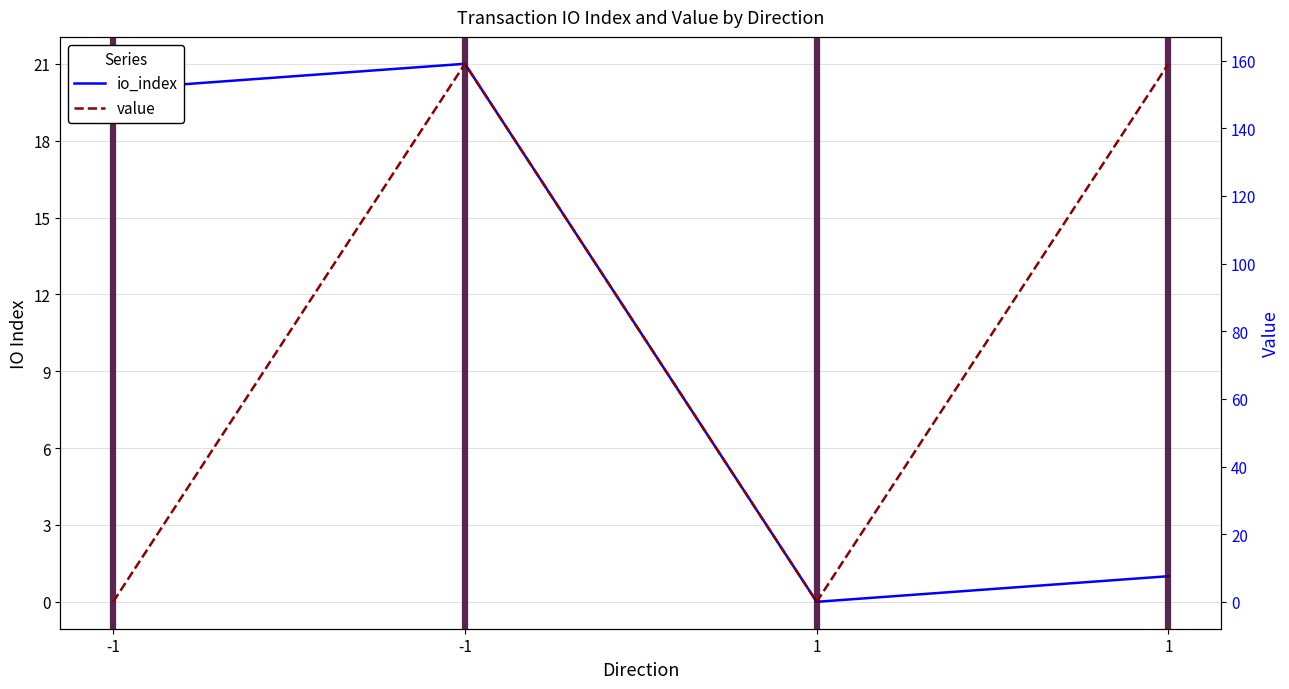

Between which two adjacent categories do value and io_index first intersect?

-1 and -1